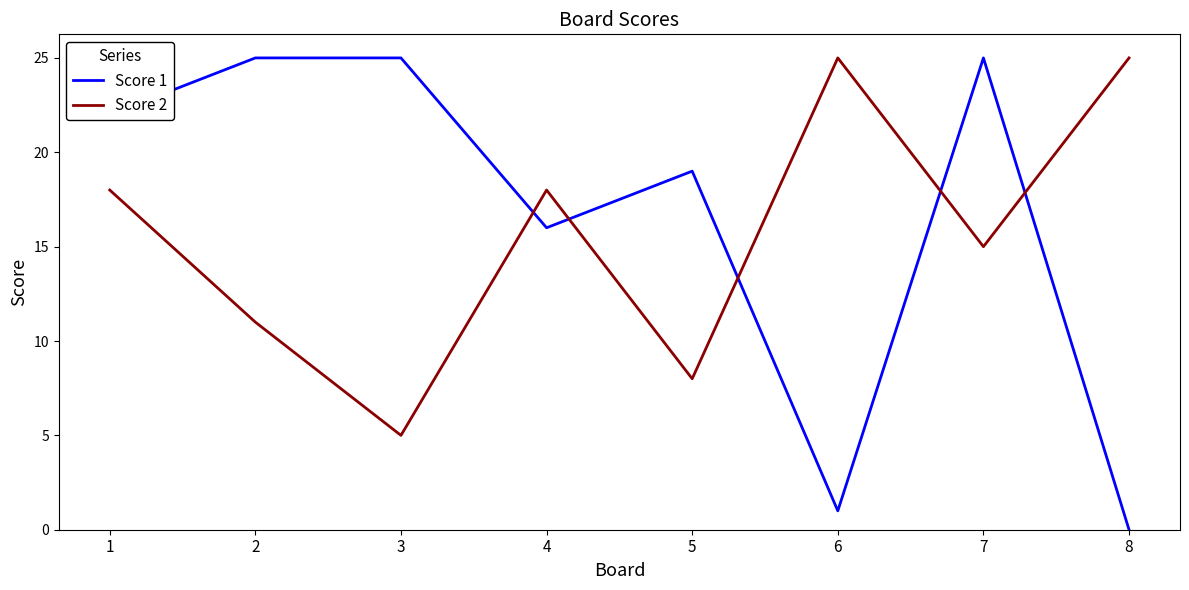

How many categories are shown in the chart?

8